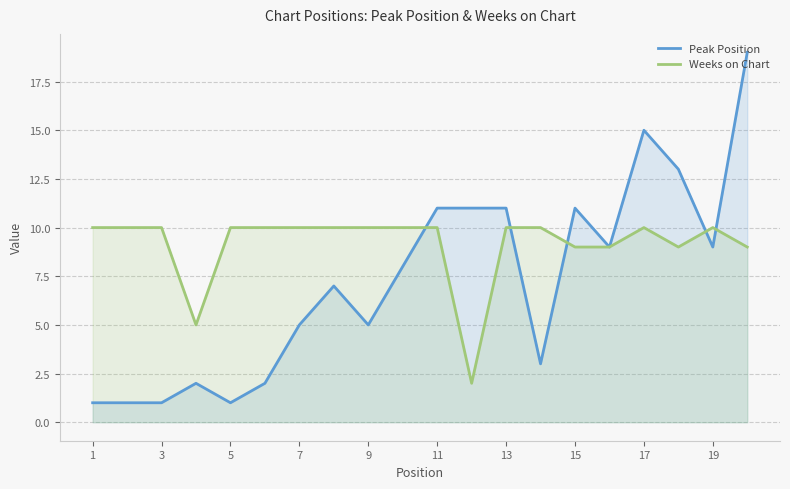

The value of Peak Position at 3 is 1. True or false?

True